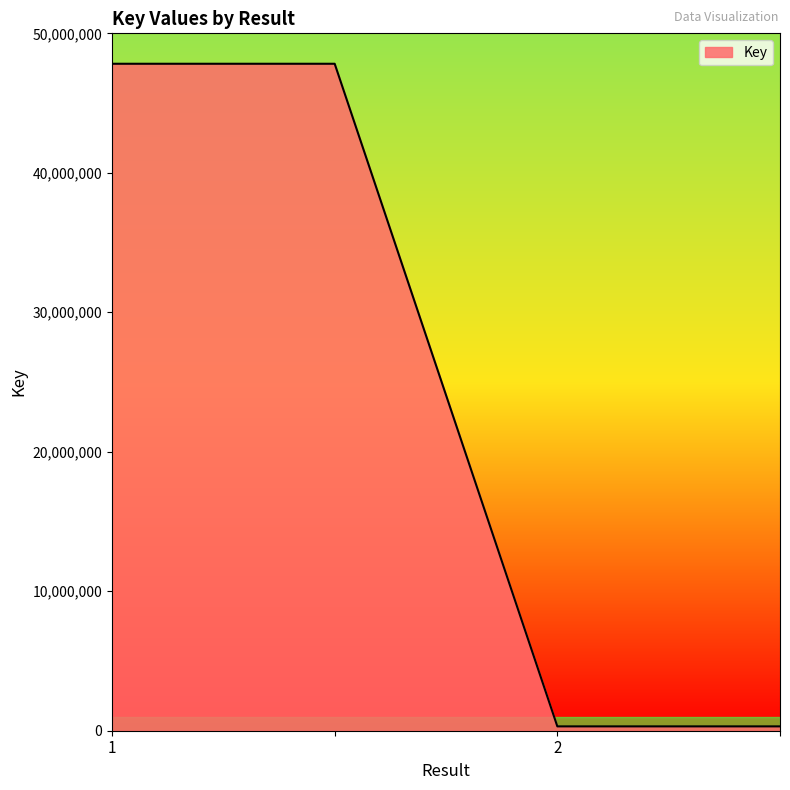

Count the values in the range 311600 to 47818501.

4